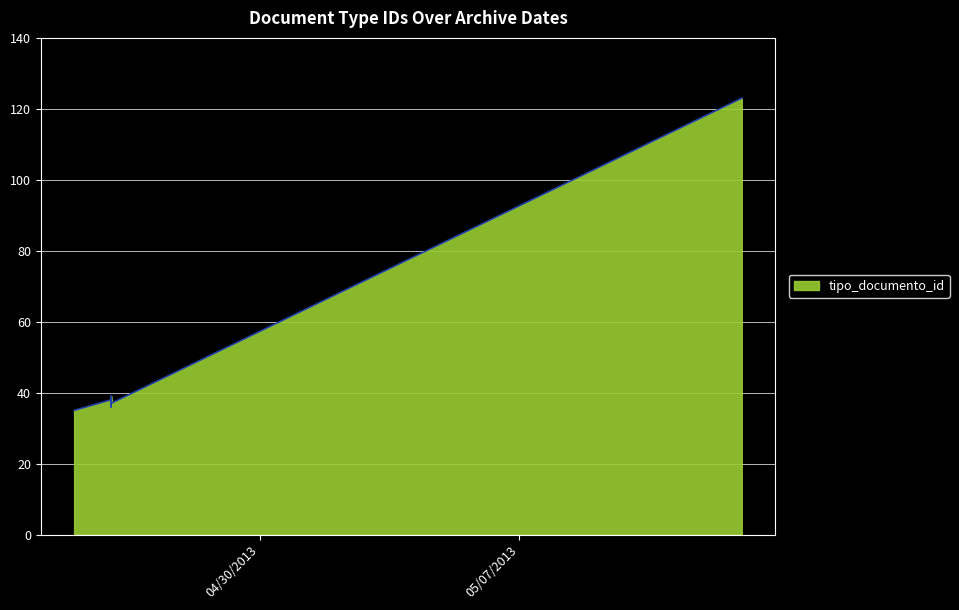

What is the sum of the values at 2013-05-13 and 2013-04-26?

161